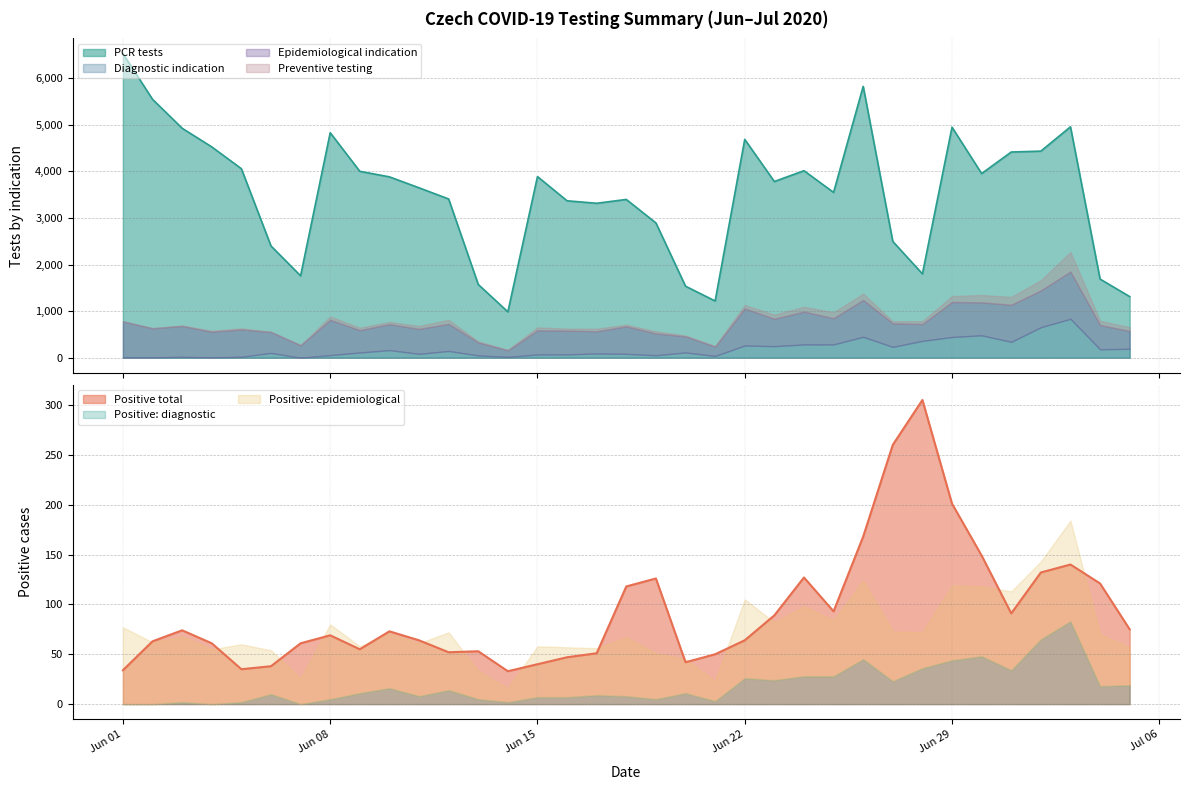

At which category is the sum across all series the highest?

26.06.2020